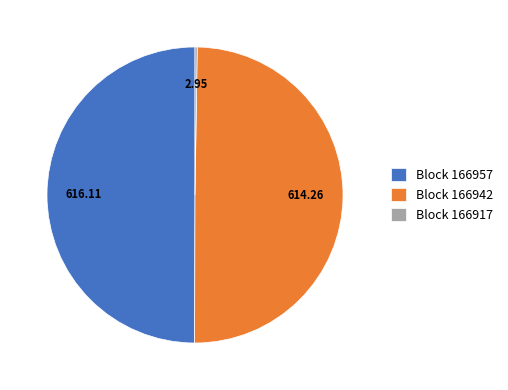

Approximately how many times larger is the value at Block 166942 compared to Block 166957?

1.0